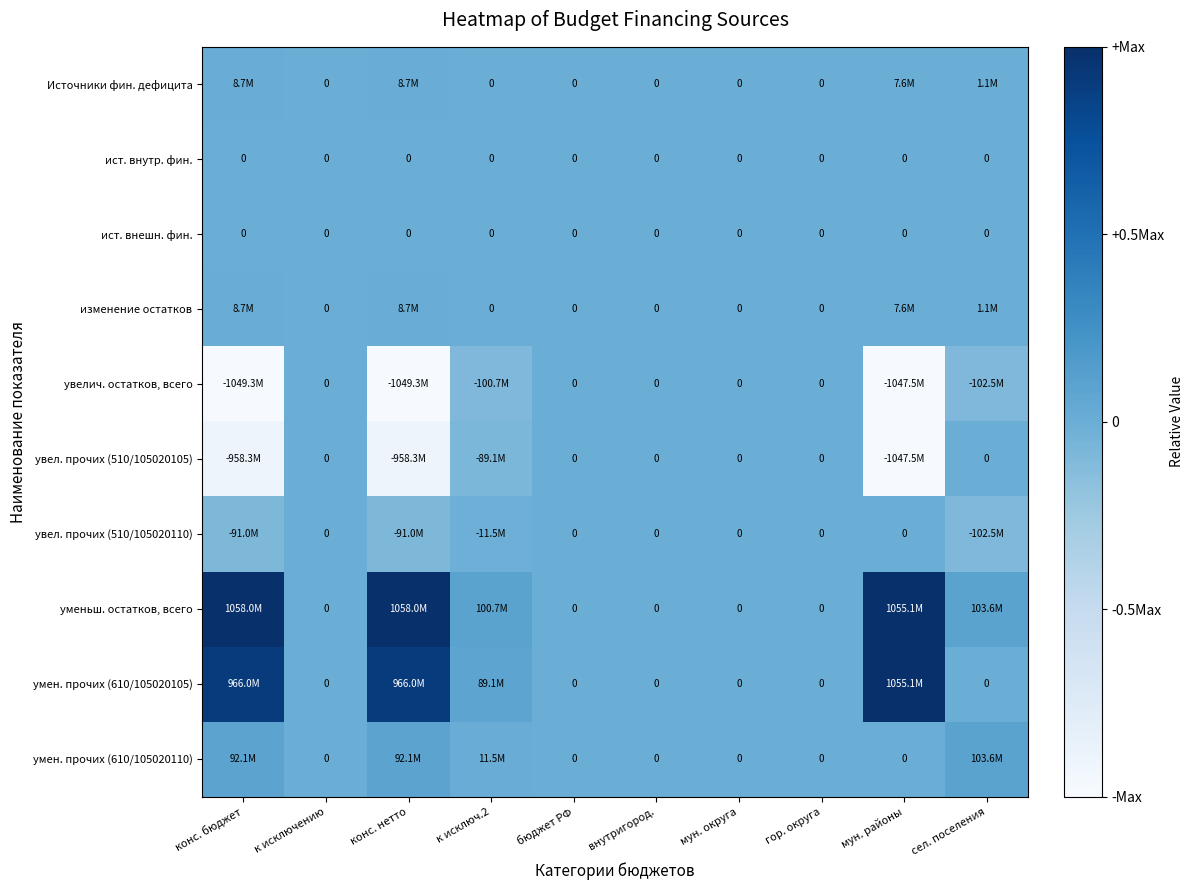

True or false: увел. прочих (510/105020110) has a value of 0.1 at бюджет РФ.

False